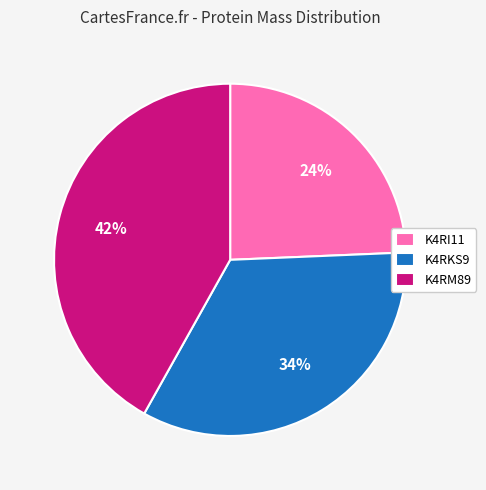

Which has a higher value, K4RKS9 or K4RM89?

K4RM89